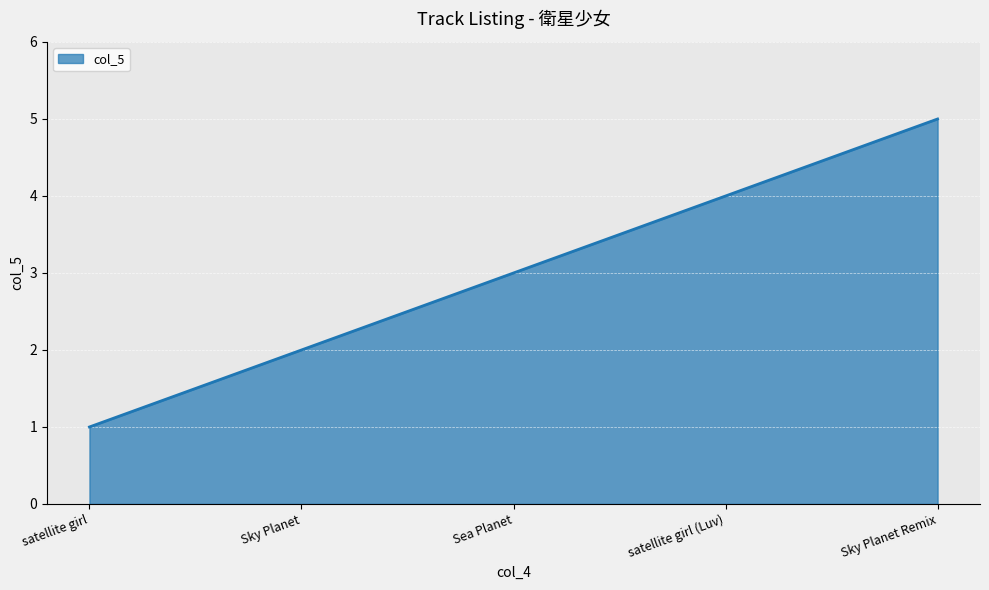

What is the average value?

3